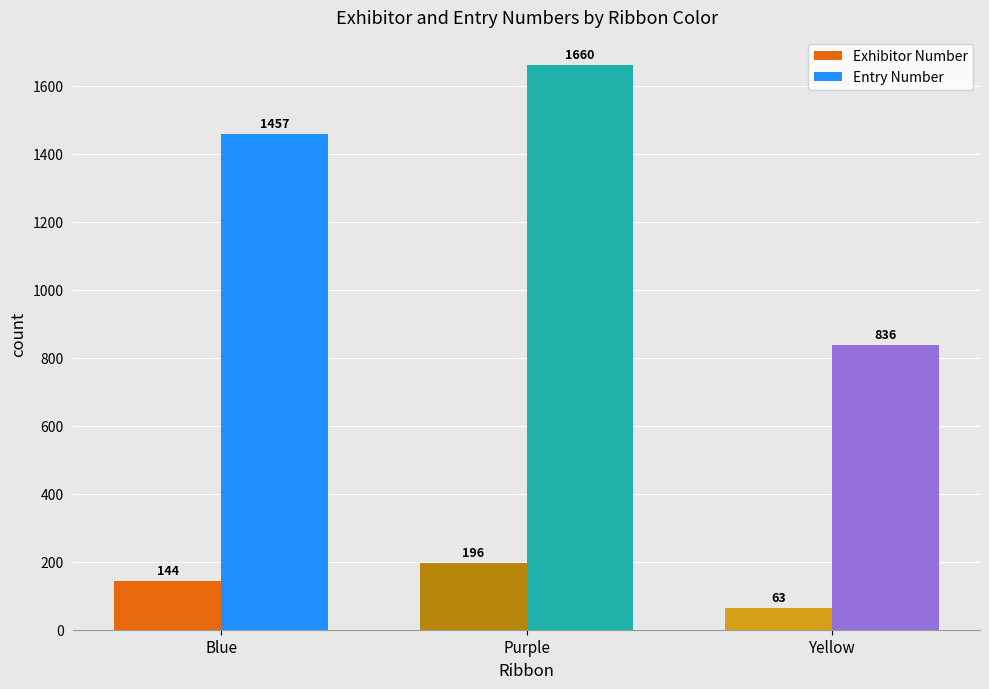

What is the lowest value of the Exhibitor Number series?

63